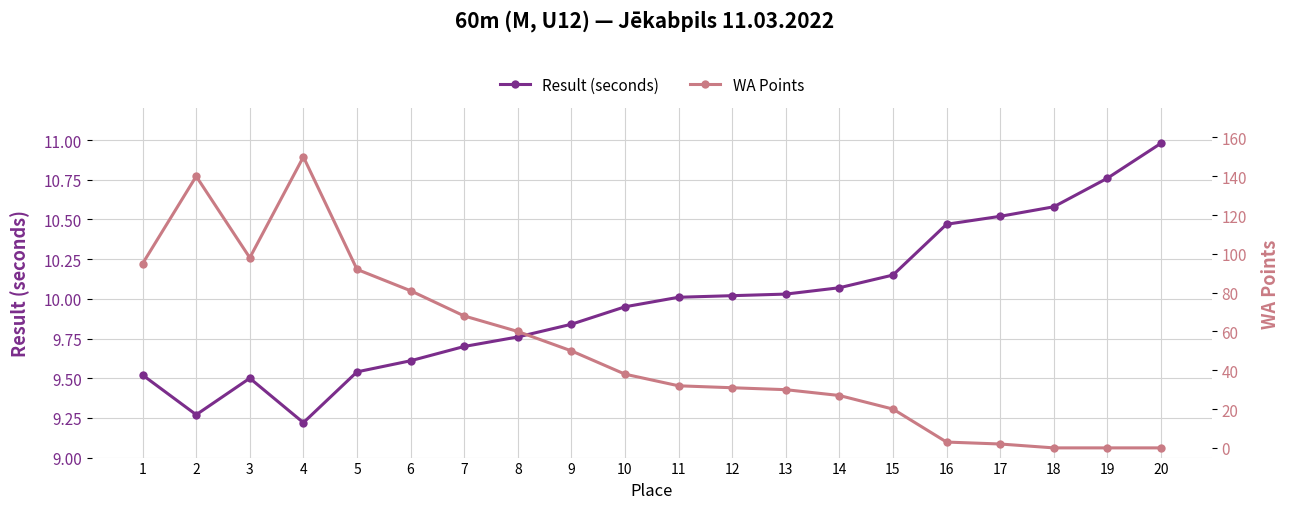

What is the difference between the maximum and minimum values in the WA Points series?

150.0